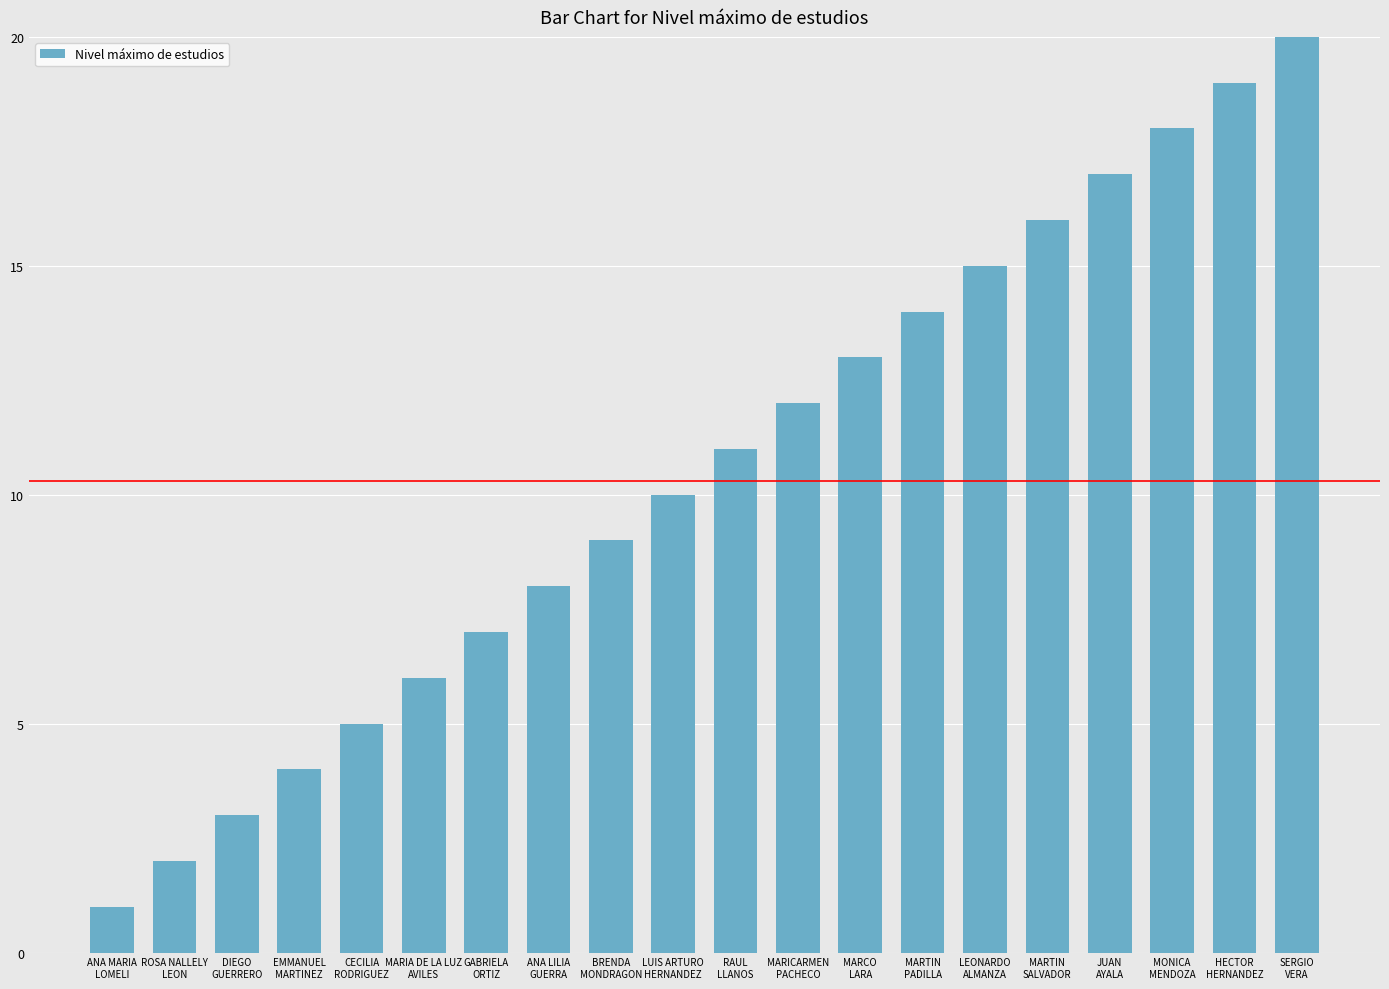

Read the value at JUAN
AYALA.

17